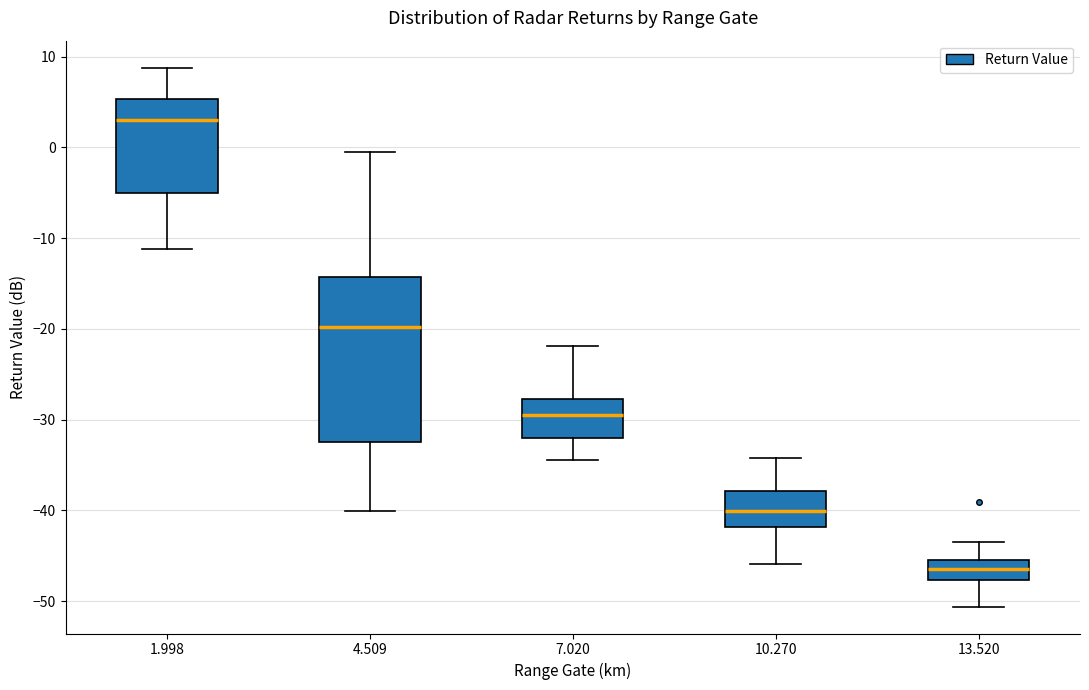

Comparing the boxes themselves (not the whiskers), which one is the tallest?

4.509